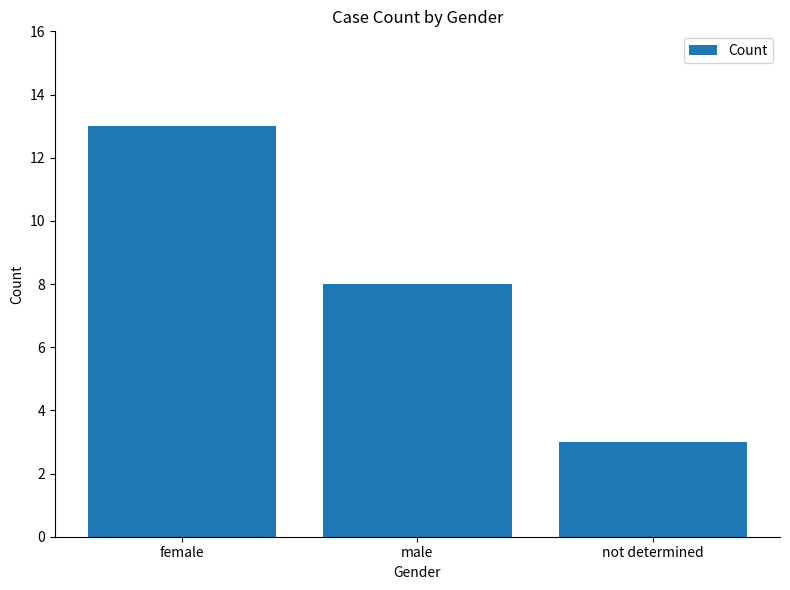

The value at not determined is 3. True or false?

True